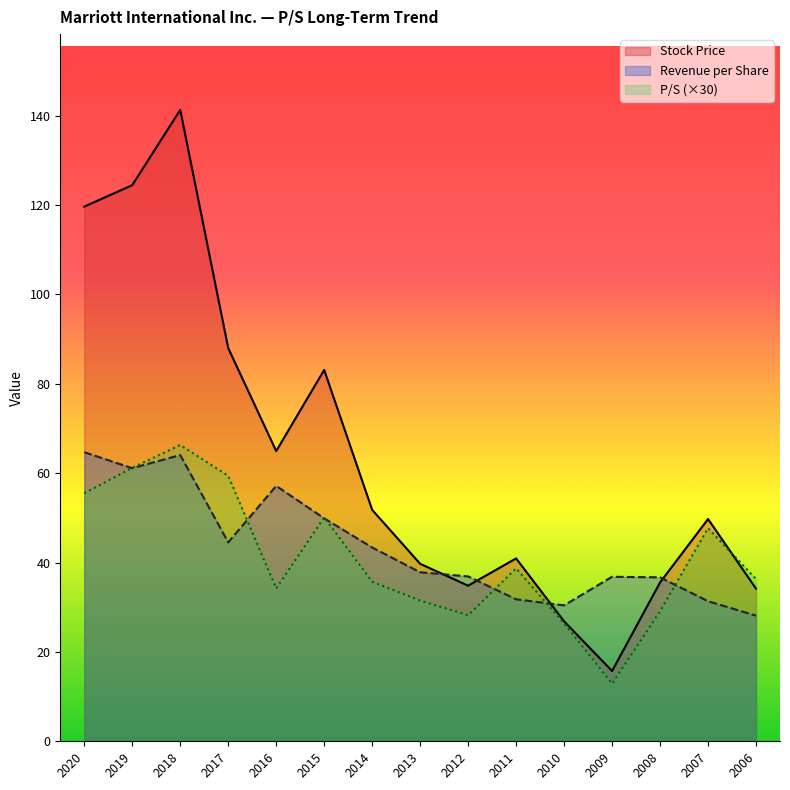

Rank the series at 2018 from lowest to highest value.

Revenue per Share, P/S (×30), Stock Price